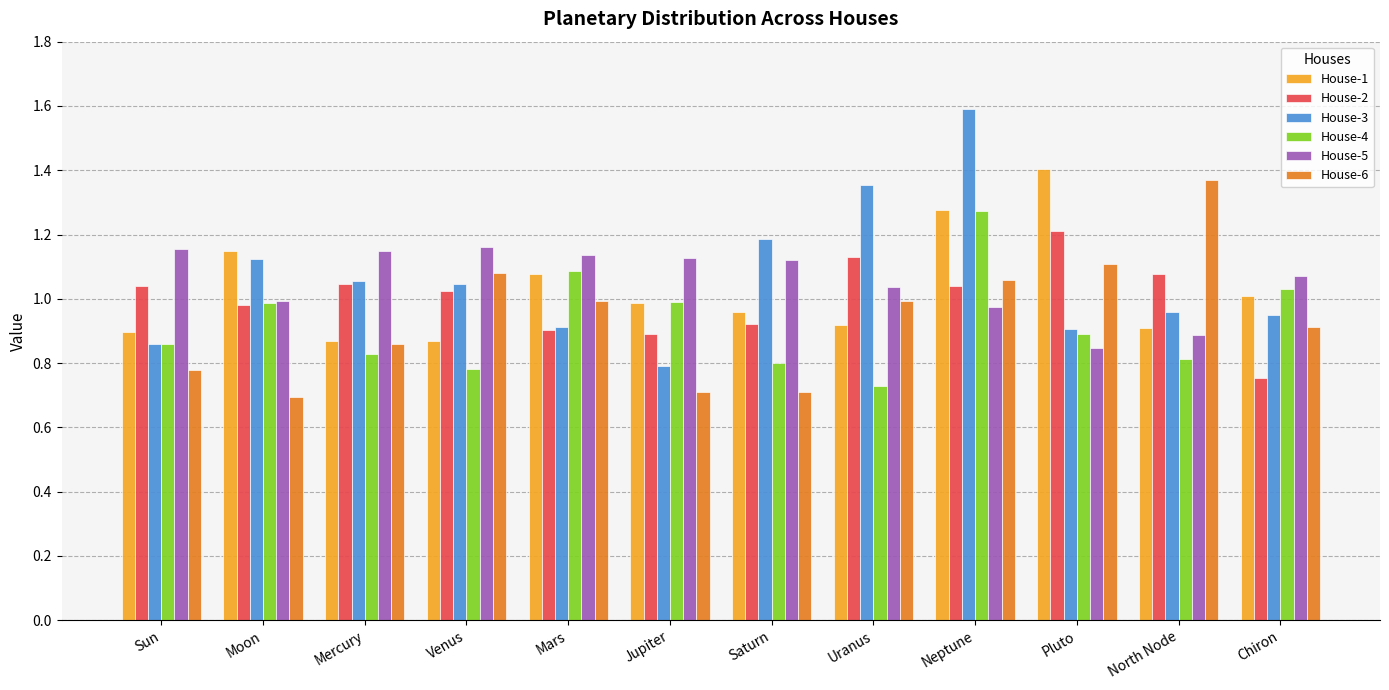

What is the sum of the House-5 values at Uranus and North Node?

1.9